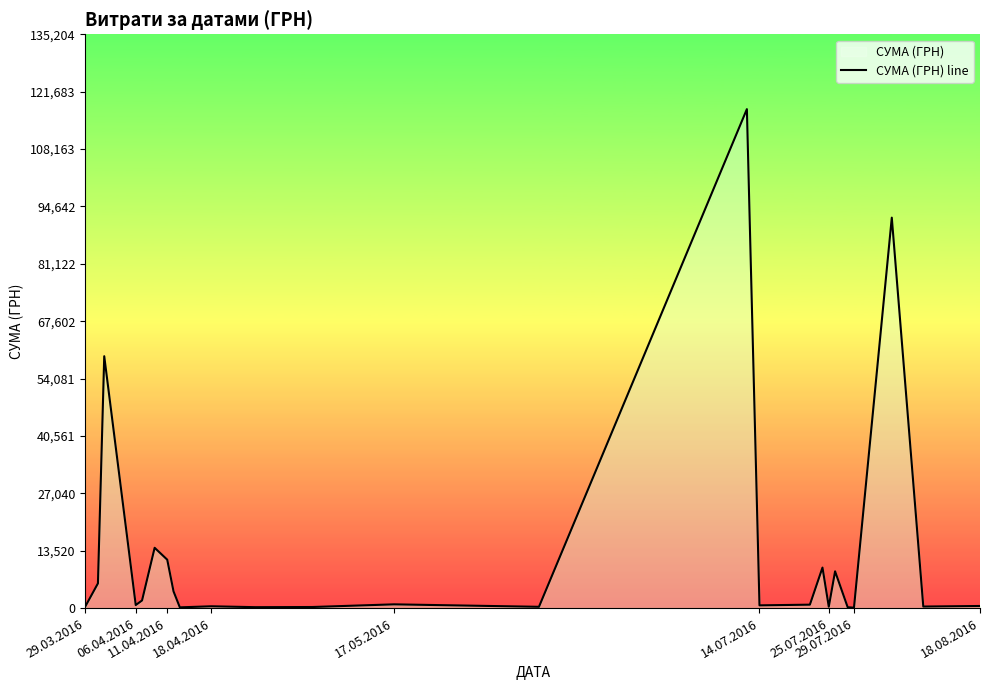

What is the greatest value displayed?

117568.8